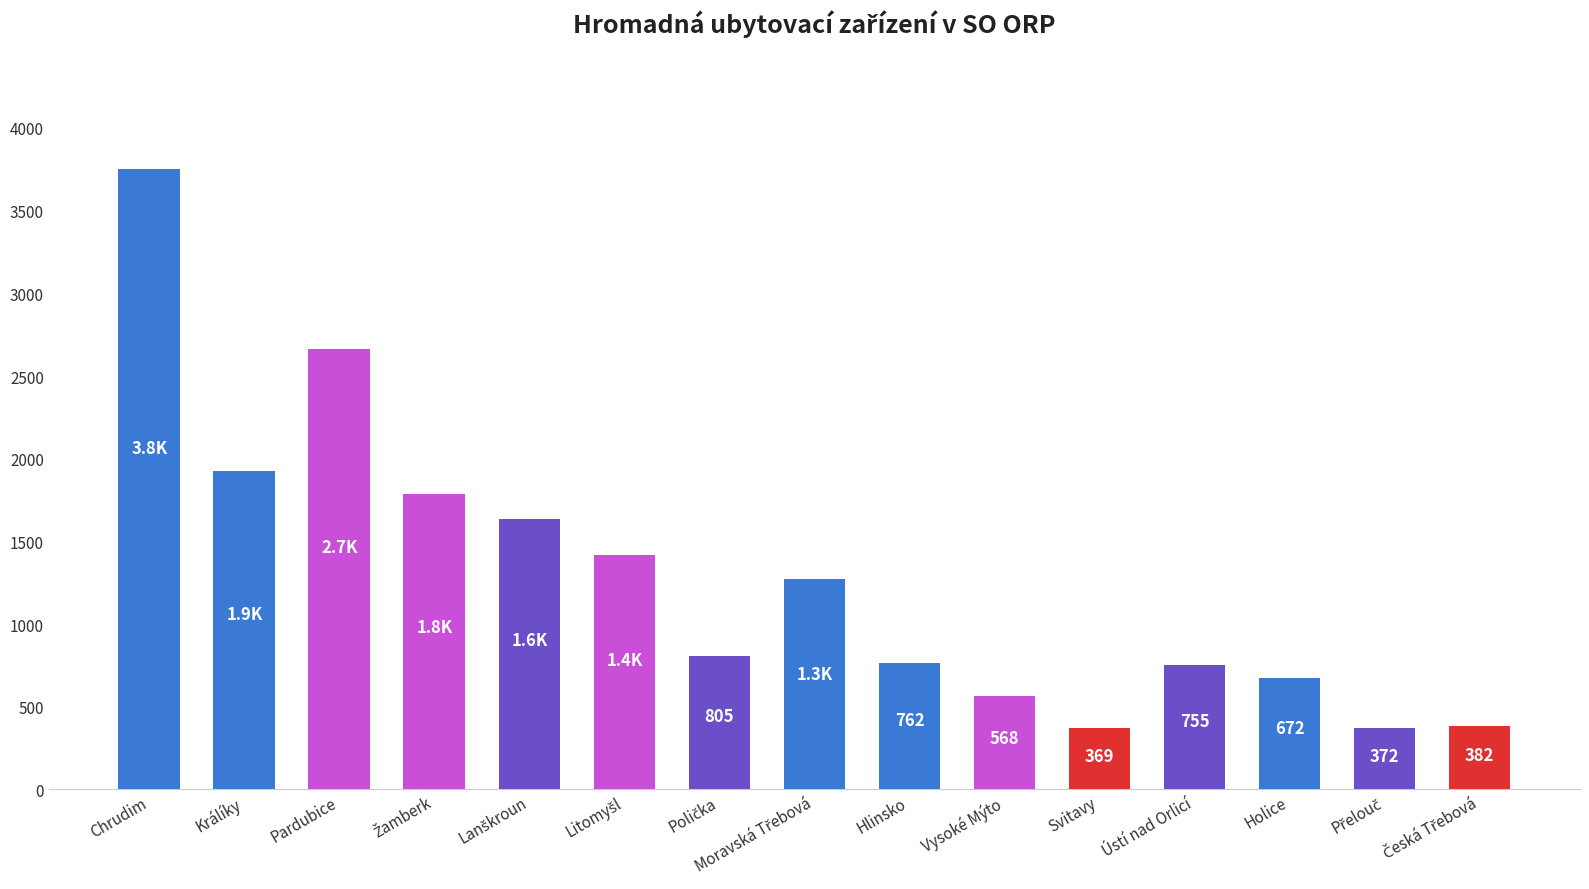

At which label is the value closest to 2061?

Králíky